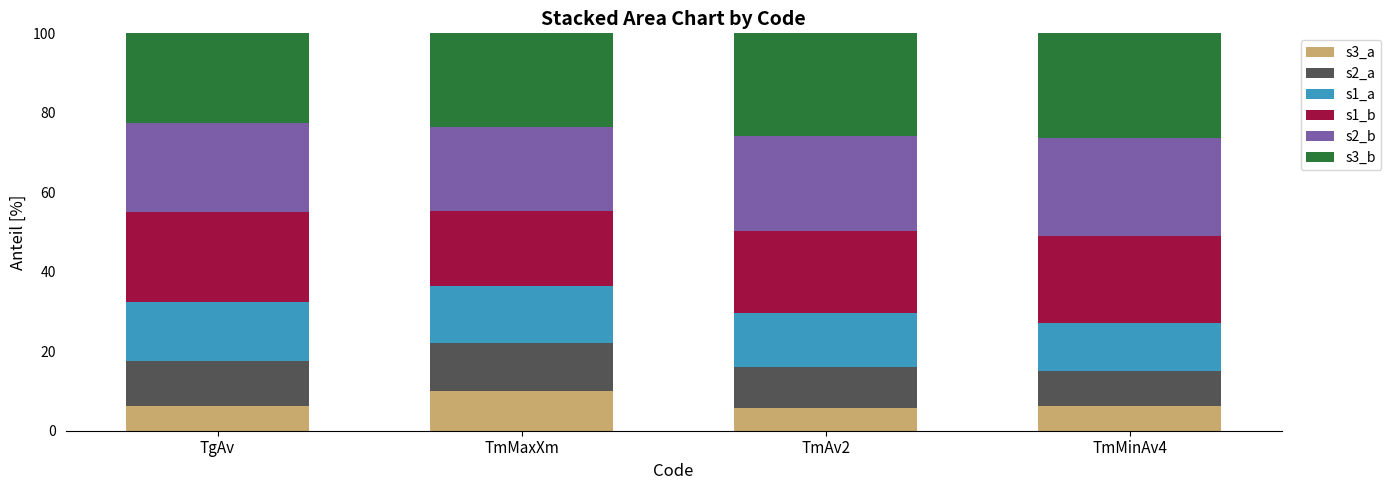

The s3_a series shows 6.2 at TgAv. True or false?

True